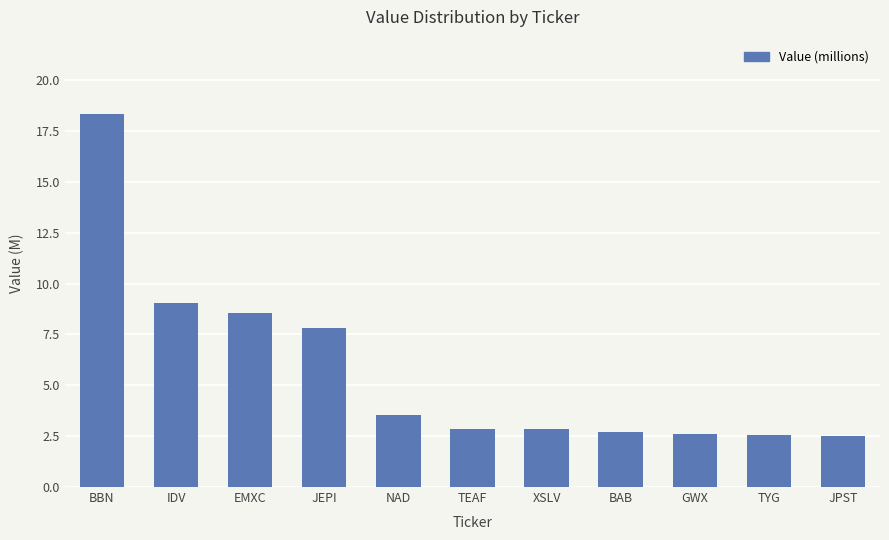

What position from the left is BBN?

1